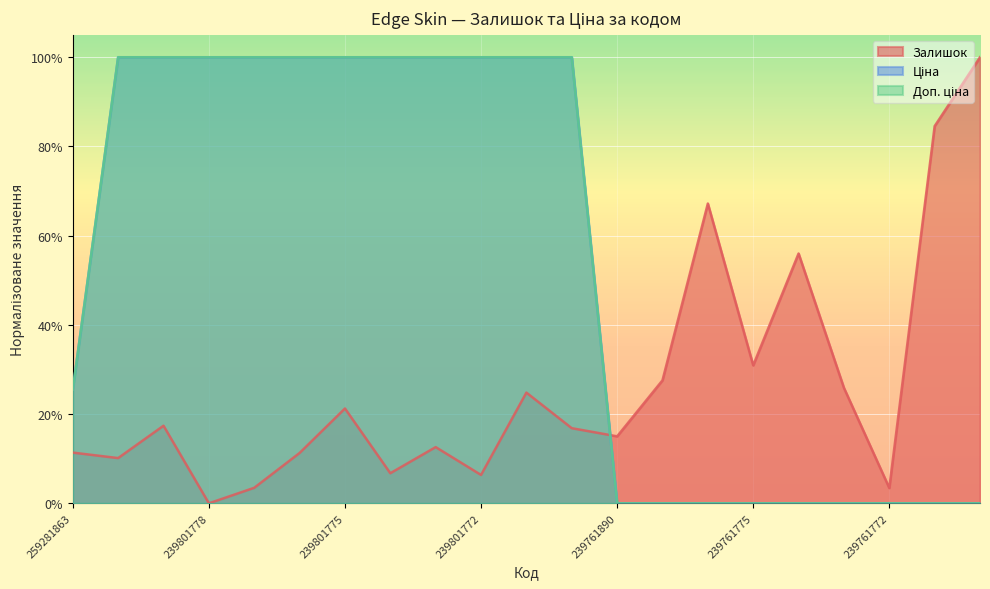

The value of Залишок at 239801776 is 0.1. True or false?

False